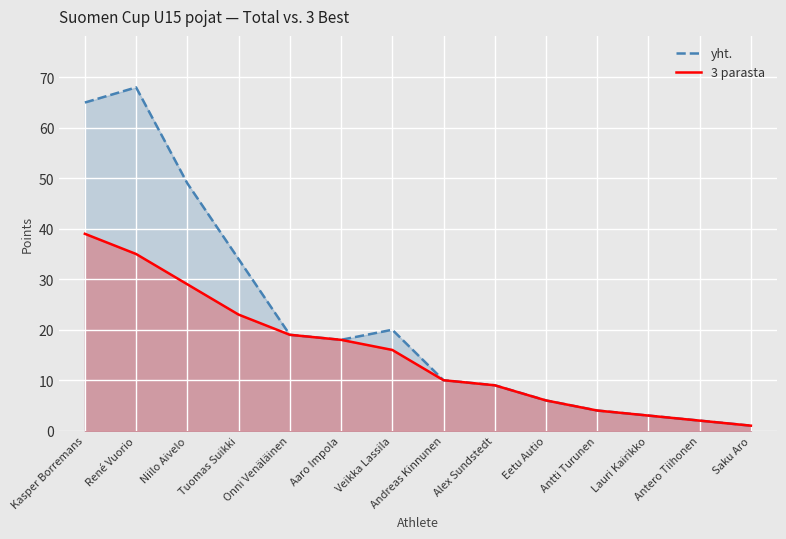

The 3 parasta series shows 3 at Lauri Kairikko. True or false?

True